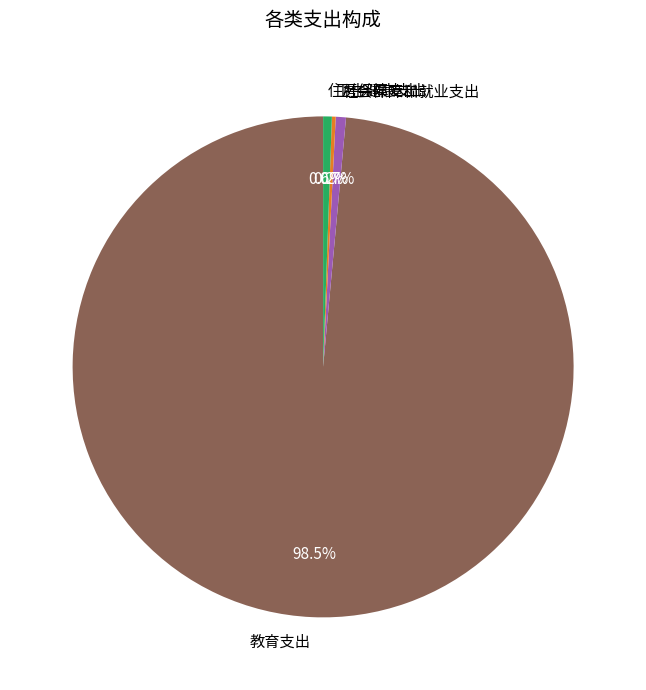

Which has a higher value, 教育支出 or 社会保障和就业支出?

教育支出